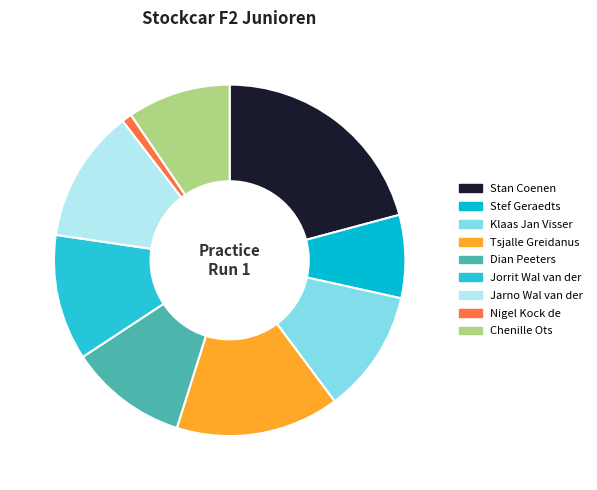

Approximately how many times larger is the value at Stan Coenen compared to Dian Peeters?

1.9